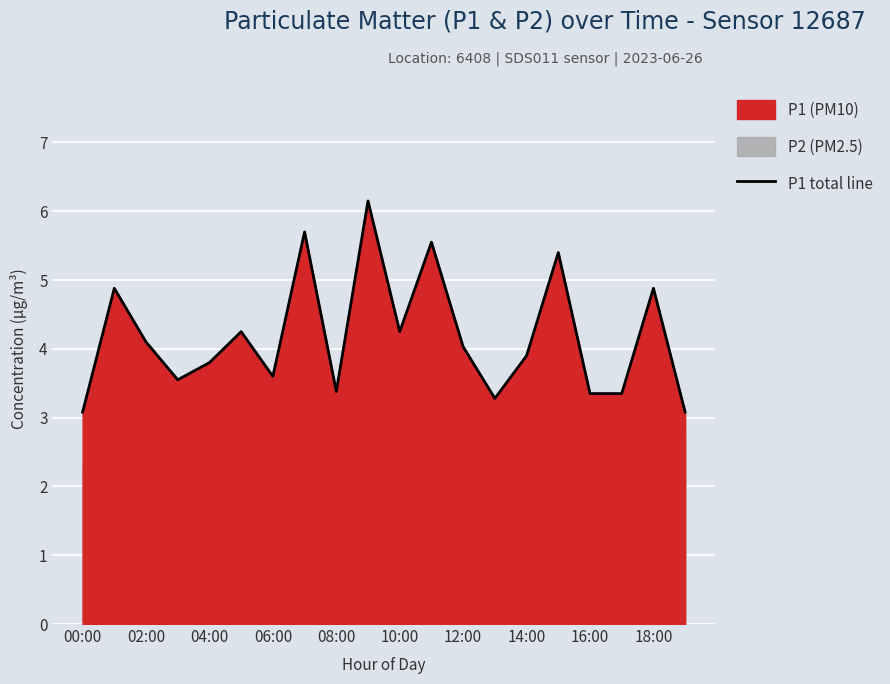

Reading left to right, what are all the values shown in this chart?

3.1	4.9	4.1	3.5	3.8	4.2	3.6	5.7	3.4	6.2	4.2	5.5	4.0	3.3	3.9	5.4	3.4	3.4	4.9	3.1